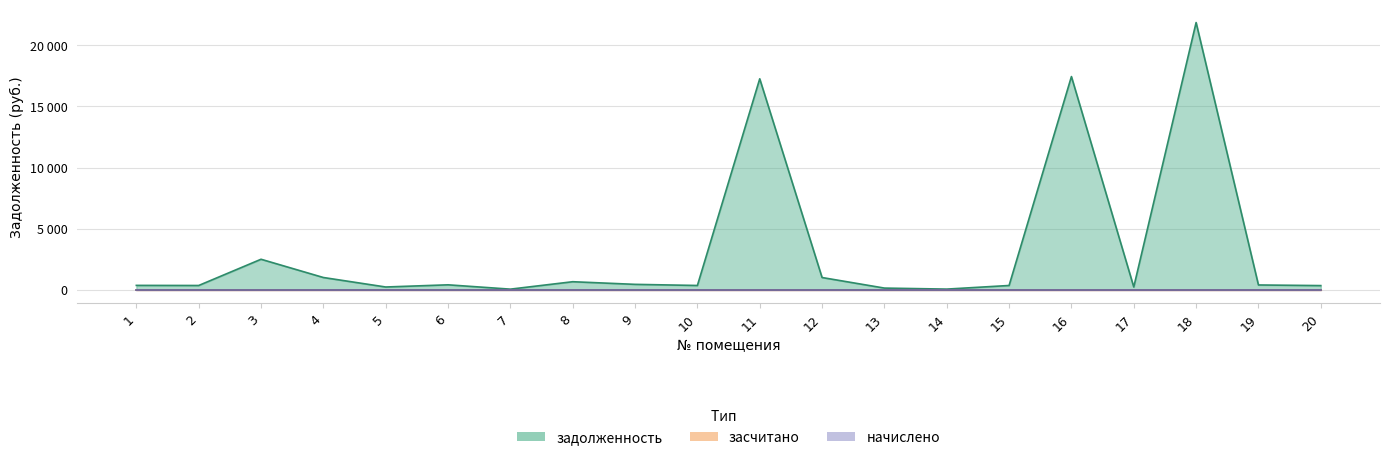

True or false: засчитано and задолженность cross at least once.

False